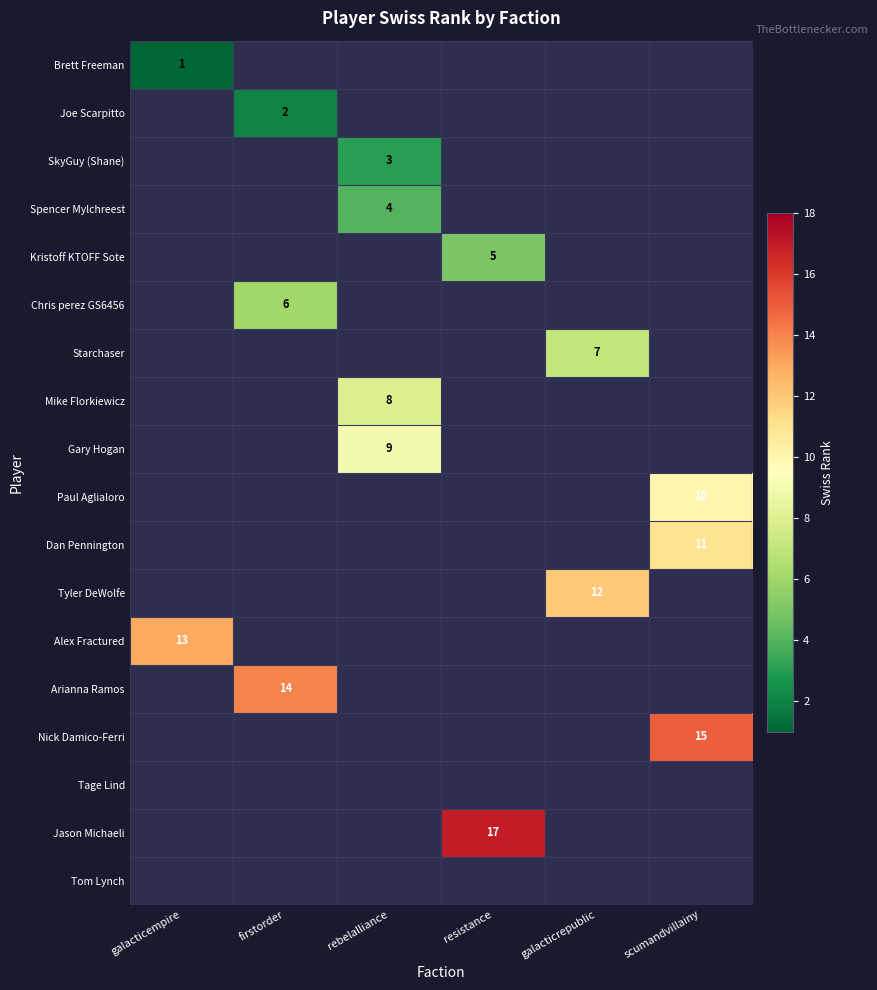

At which category does the chart reach its minimum across all series?

galacticempire